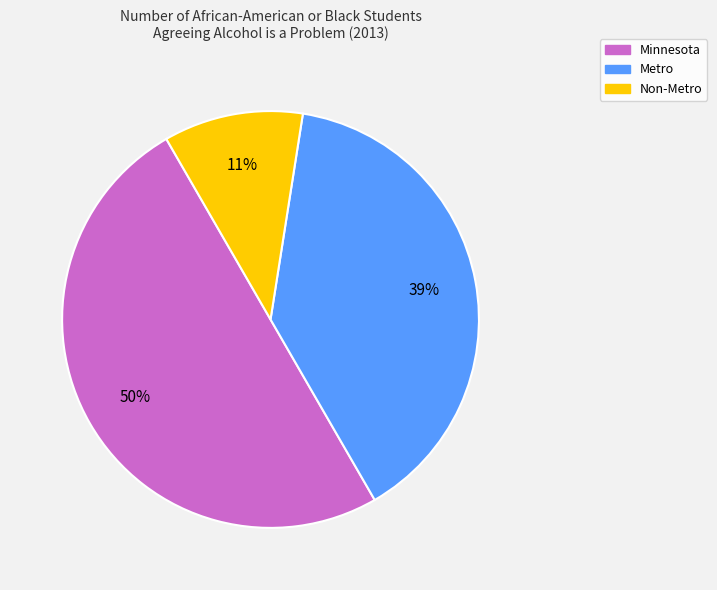

What is the largest slice in the pie chart?

Minnesota